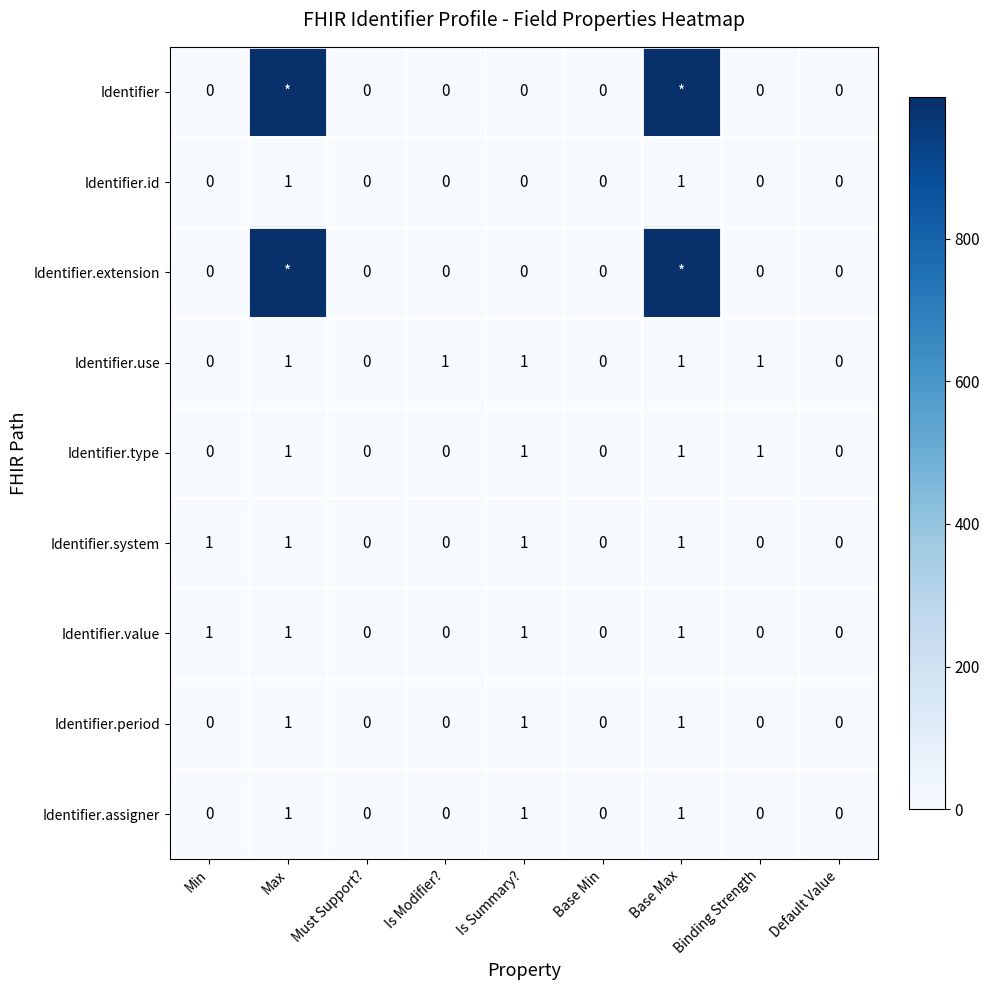

What is the sum of all Identifier.period values?

3